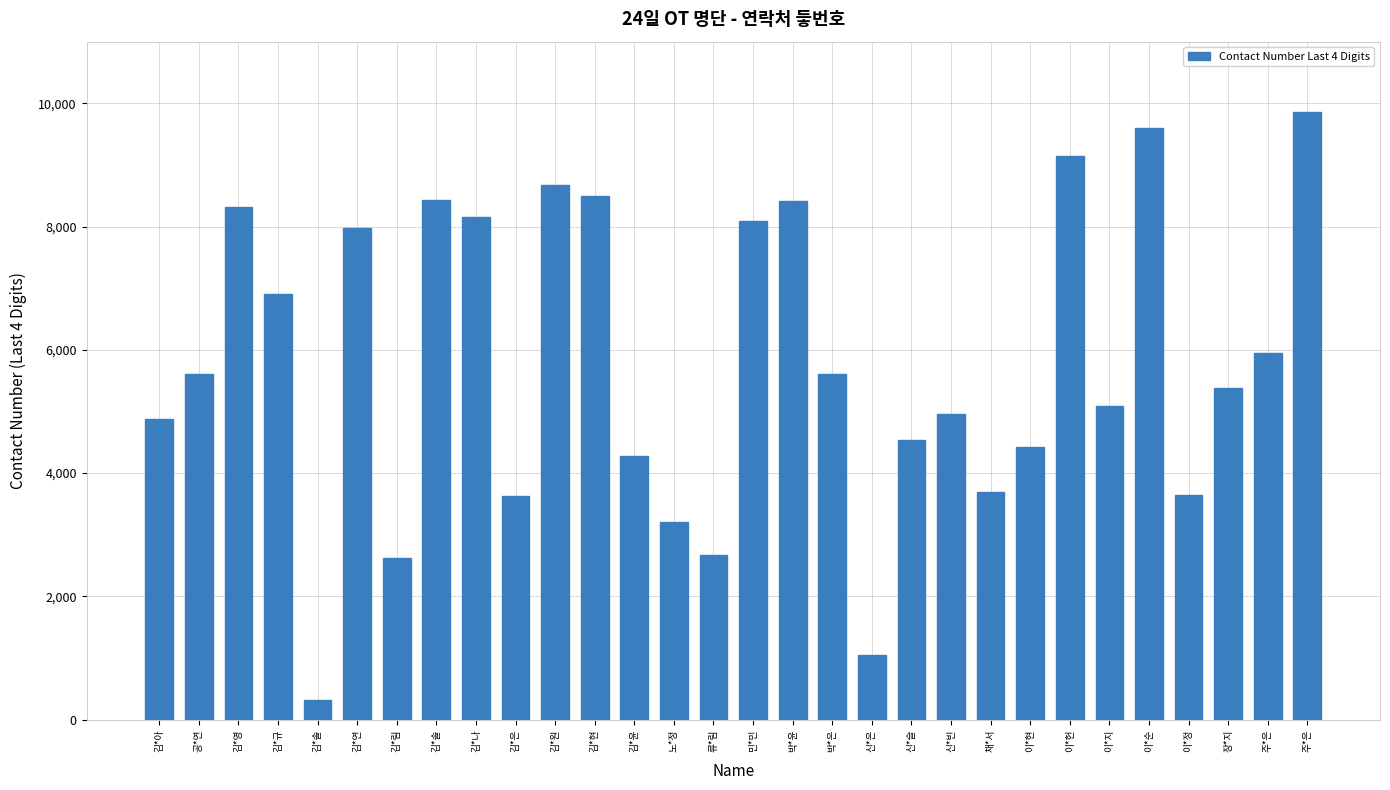

Does the chart contain any negative values?

No